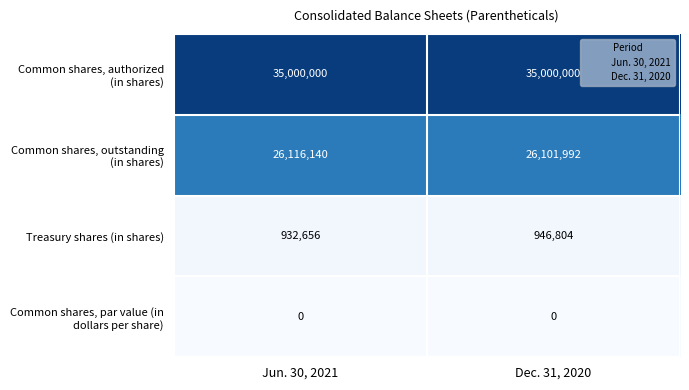

Which category has the lowest value in the Treasury shares (in shares) series?

Jun. 30, 2021